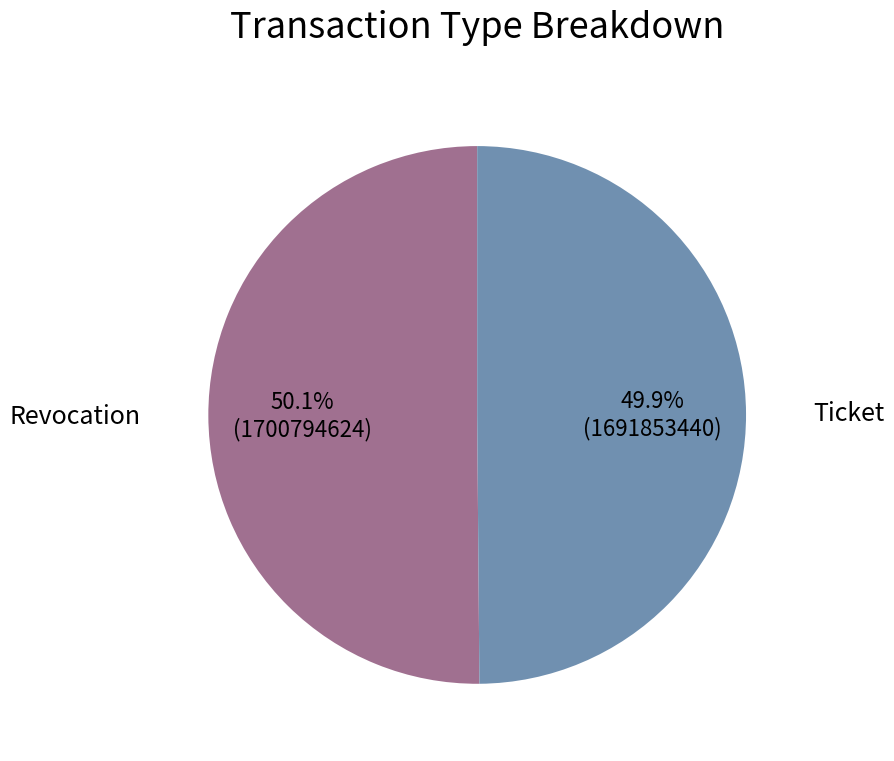

Does any single category account for the majority?

Yes